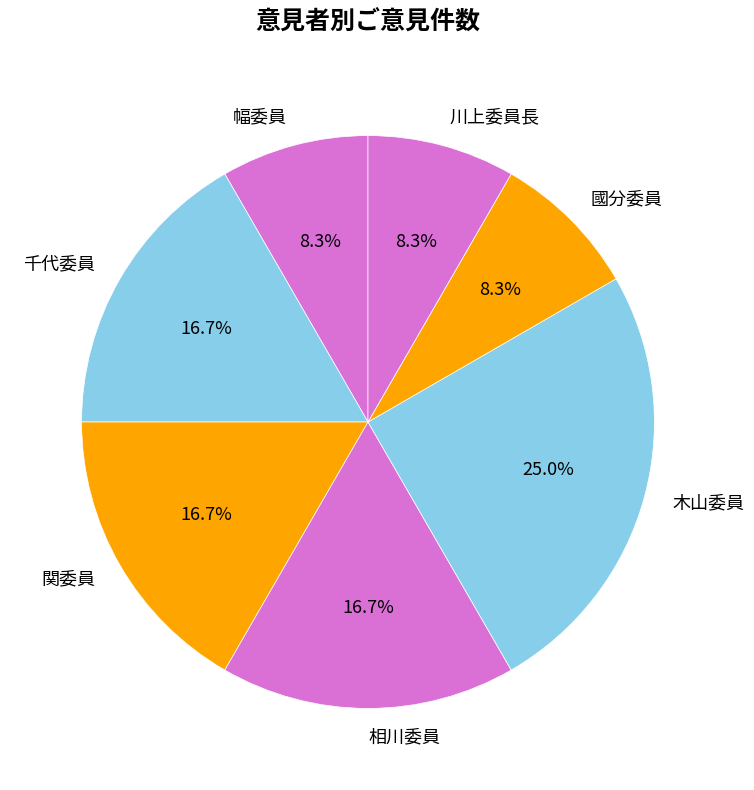

How many segments does this pie chart have?

7